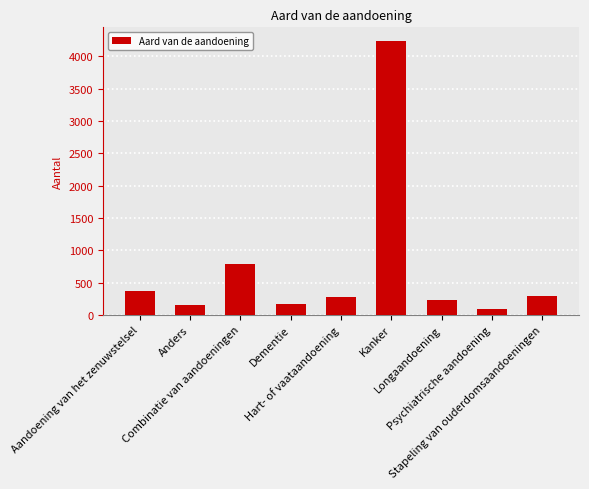

The chart shows a value of 435 at Hart- of vaataandoening. True or false?

False